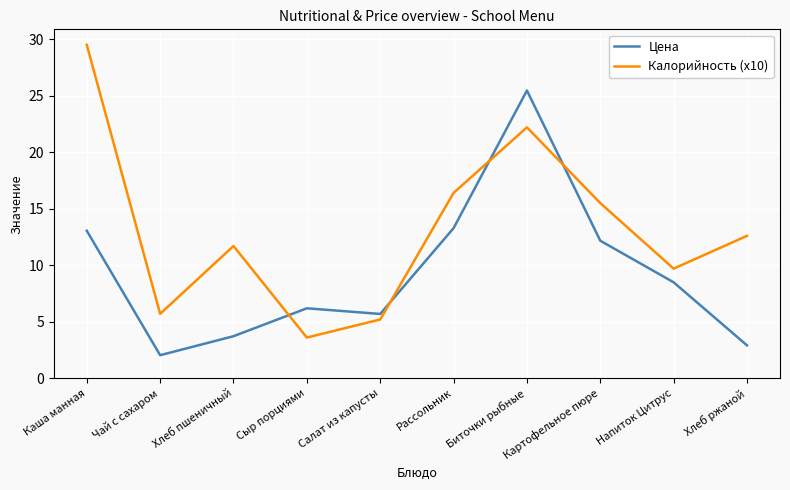

Does the chart have visible grid lines?

Yes